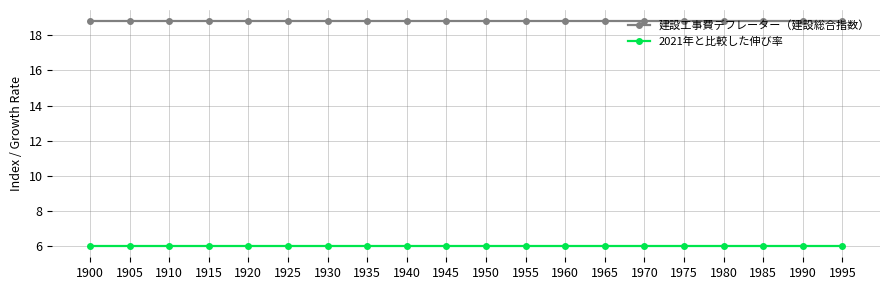

Reading right to left, what are all the values shown in this chart?

建設工事費デフレーター（建設総合指数）: 18.8	18.8	18.8	18.8	18.8	18.8	18.8	18.8	18.8	18.8	18.8	18.8	18.8	18.8	18.8	18.8	18.8	18.8	18.8	18.8
2021年と比較した伸び率: 6.0	6.0	6.0	6.0	6.0	6.0	6.0	6.0	6.0	6.0	6.0	6.0	6.0	6.0	6.0	6.0	6.0	6.0	6.0	6.0